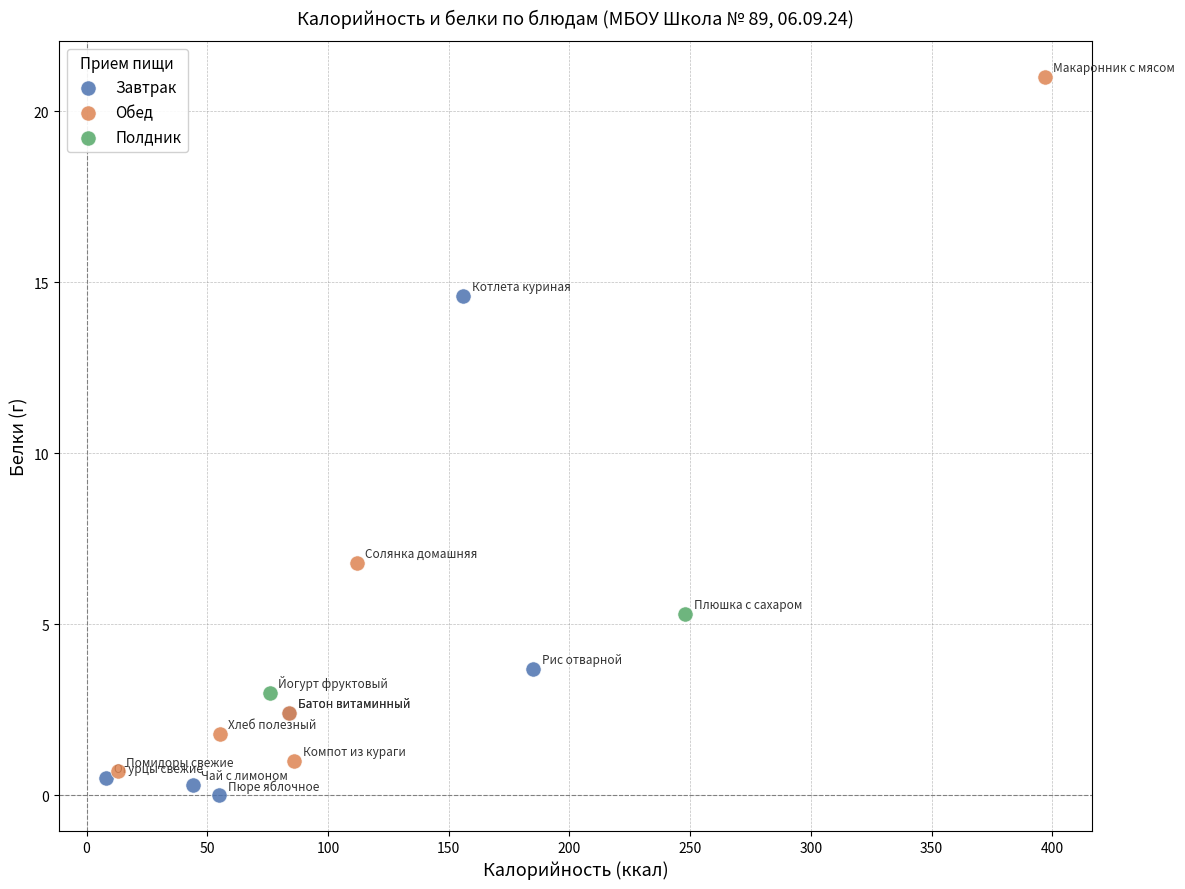

Which series reaches the minimum Y coordinate?

Завтрак